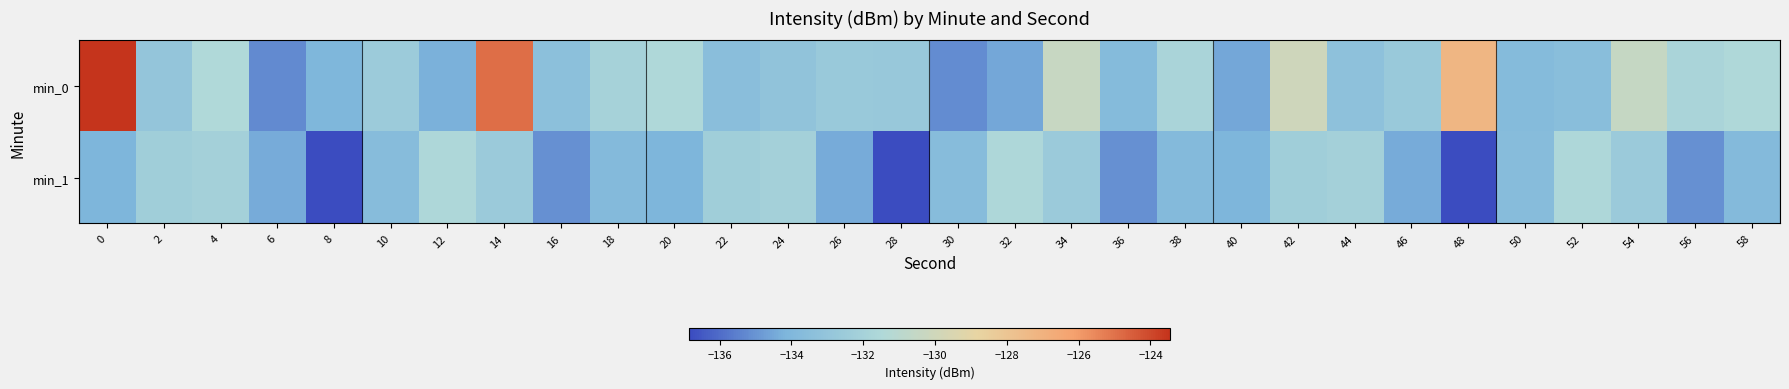

What is the spread (max minus min) of values at 10?

1.1